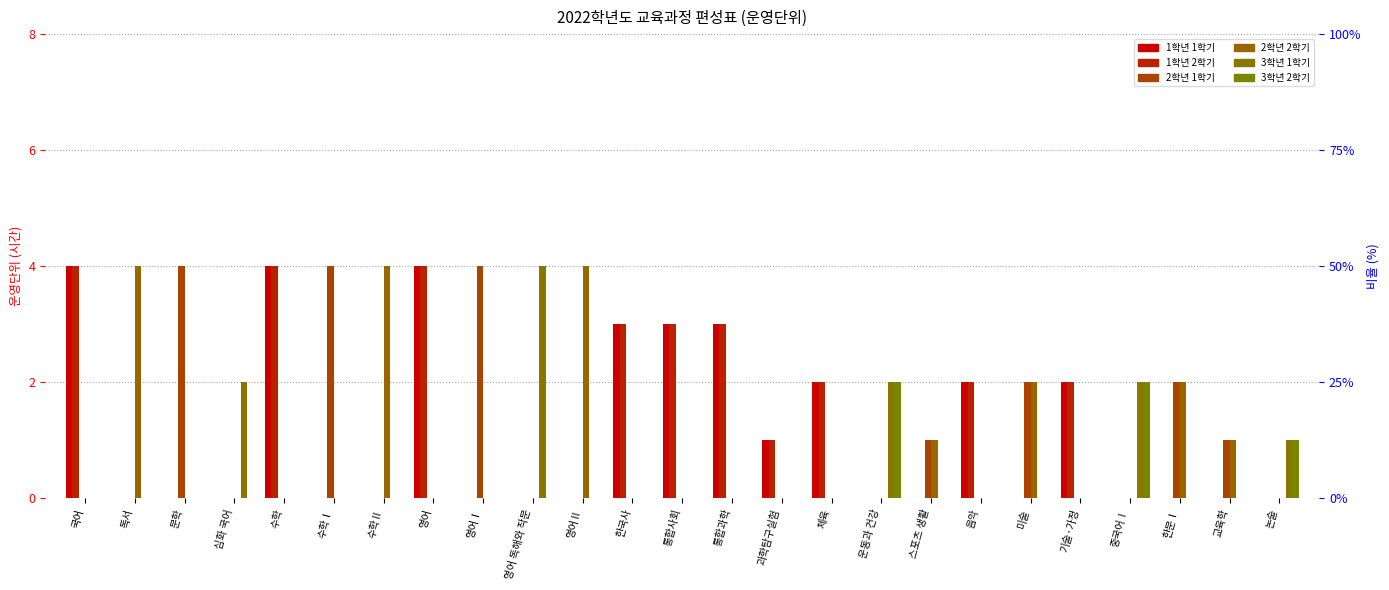

What is the label of the 19th bar from the left?

음악